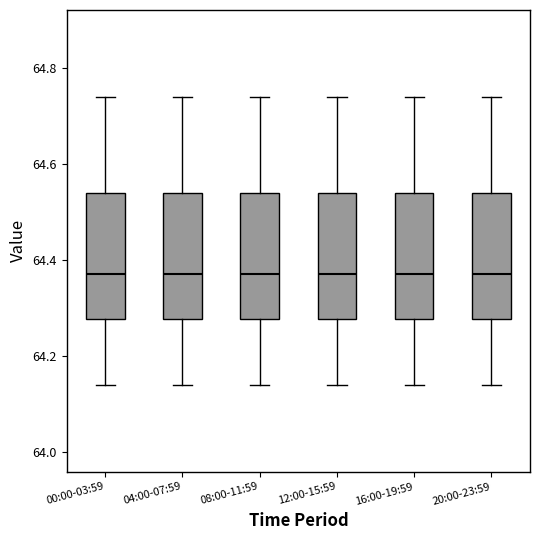

Reading left to right, read every box against the y-axis: the position of its median line, the range the box covers, and the ends of its whiskers. The values are not printed on the chart, so give them approximately, as read against the axis.

00:00-03:59: median 64.38, box 64.28 to 64.54, whiskers 64.14 to 64.74
04:00-07:59: median 64.38, box 64.28 to 64.54, whiskers 64.14 to 64.74
08:00-11:59: median 64.38, box 64.28 to 64.54, whiskers 64.14 to 64.74
12:00-15:59: median 64.38, box 64.28 to 64.54, whiskers 64.14 to 64.74
16:00-19:59: median 64.38, box 64.28 to 64.54, whiskers 64.14 to 64.74
20:00-23:59: median 64.38, box 64.28 to 64.54, whiskers 64.14 to 64.74